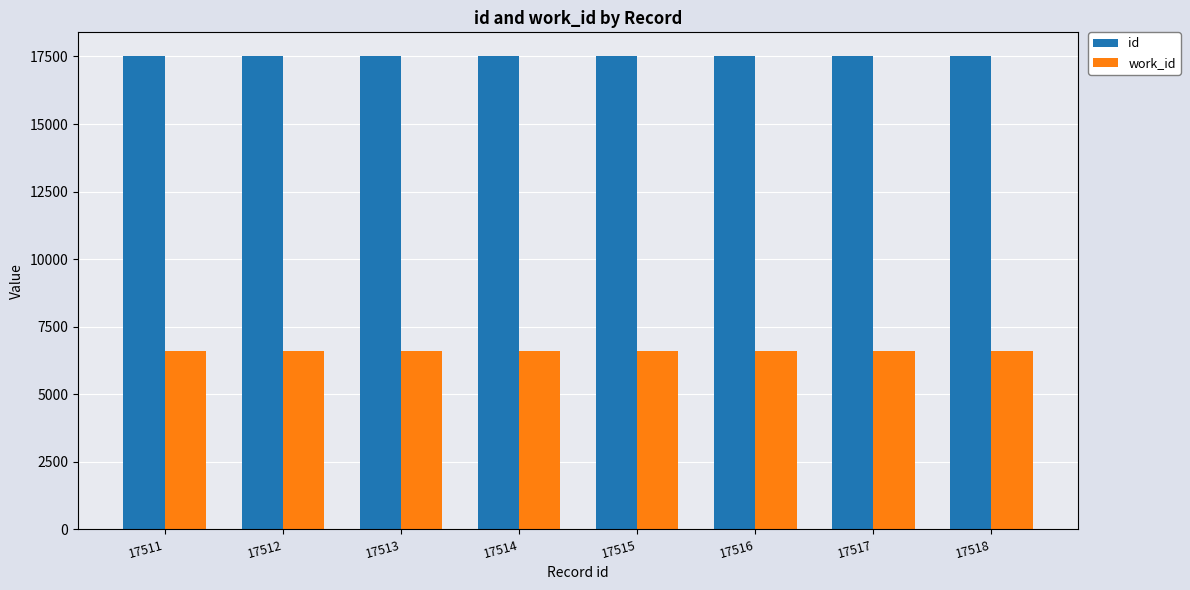

Is the value of id at 17518 greater than the value of work_id at 17512?

Yes